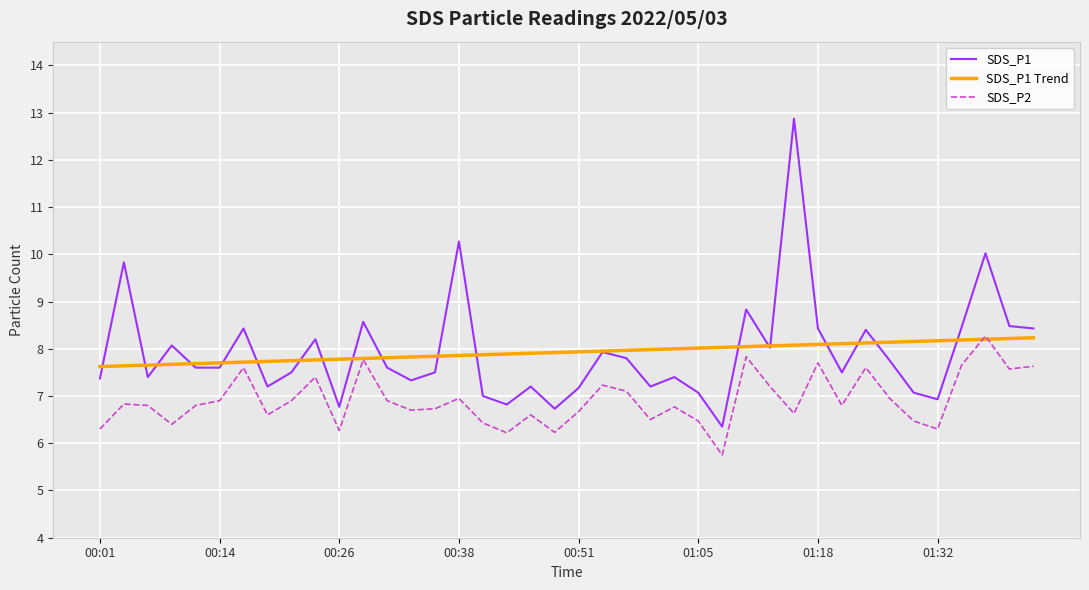

What are all the series names shown in the legend?

SDS_P1, SDS_P1 Trend, SDS_P2